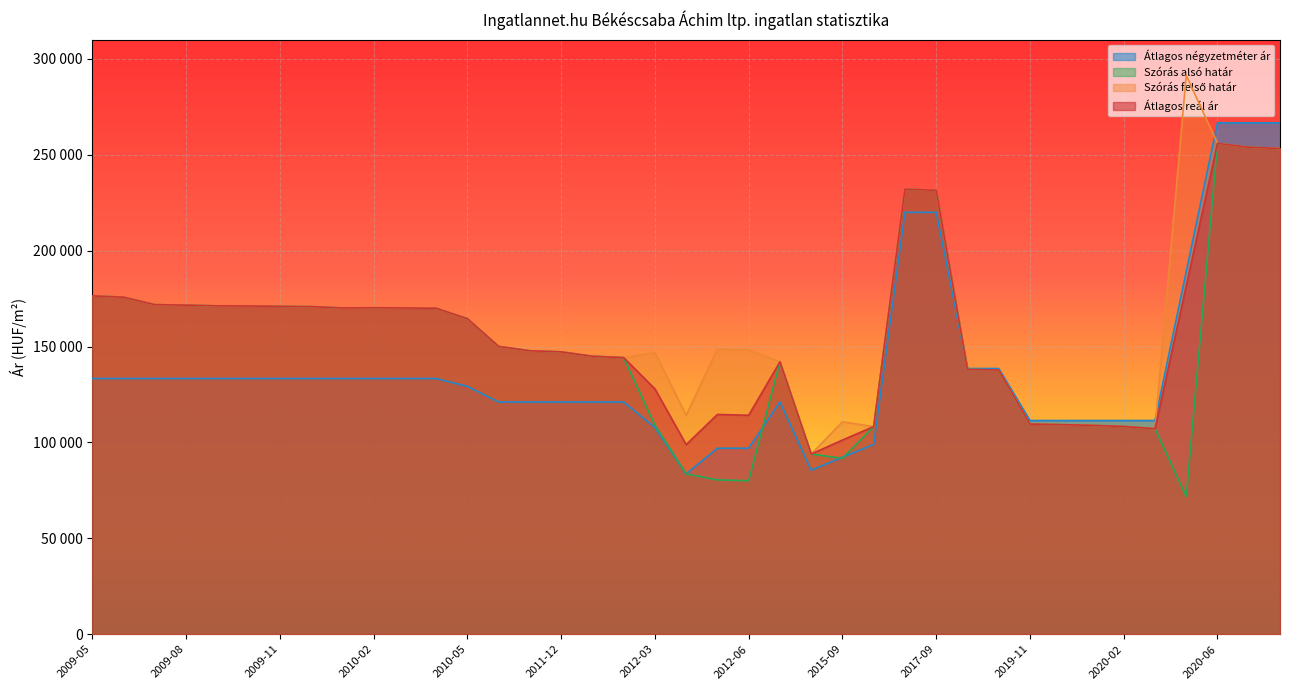

Reading right to left, transcribe all the data shown in this chart.

Átlagos négyzetméter ár: 266666	266666	266666	189047	111428	111428	111428	111428	111428	138554	138554	220000	220000	99000	92277	85555	121111	96984	96984	83650	107777	121111	121111	121111	121111	121111	129259	133333	133333	133333	133333	133333	133333	133333	133333	133333	133333	133333	133333
Szórás alsó határ: 253273	253927	255965	71849	107166	108319	108893	109279	109595	137776	138055	231455	232062	108274	91739	93941	142040	80047	80474	83628	109071	144219	144960	147230	147798	150075	164549	169979	170126	170225	170126	170816	170965	171163	171213	171611	171861	175752	176435
Szórás felső határ: 253273	253927	255965	291387	107166	108319	108893	109279	109595	137776	138055	231455	232062	108274	110753	93941	142040	148287	148714	114156	146783	144219	144960	147230	147798	150075	164549	169979	170126	170225	170126	170816	170965	171163	171213	171611	171861	175752	176435
Átlagos reál ár: 253273	253927	255965	181618	107166	108319	108893	109279	109595	137776	138055	231455	232062	108274	101246	93941	142040	114167	114594	98892	127927	144219	144960	147230	147798	150075	164549	169979	170126	170225	170126	170816	170965	171163	171213	171611	171861	175752	176435